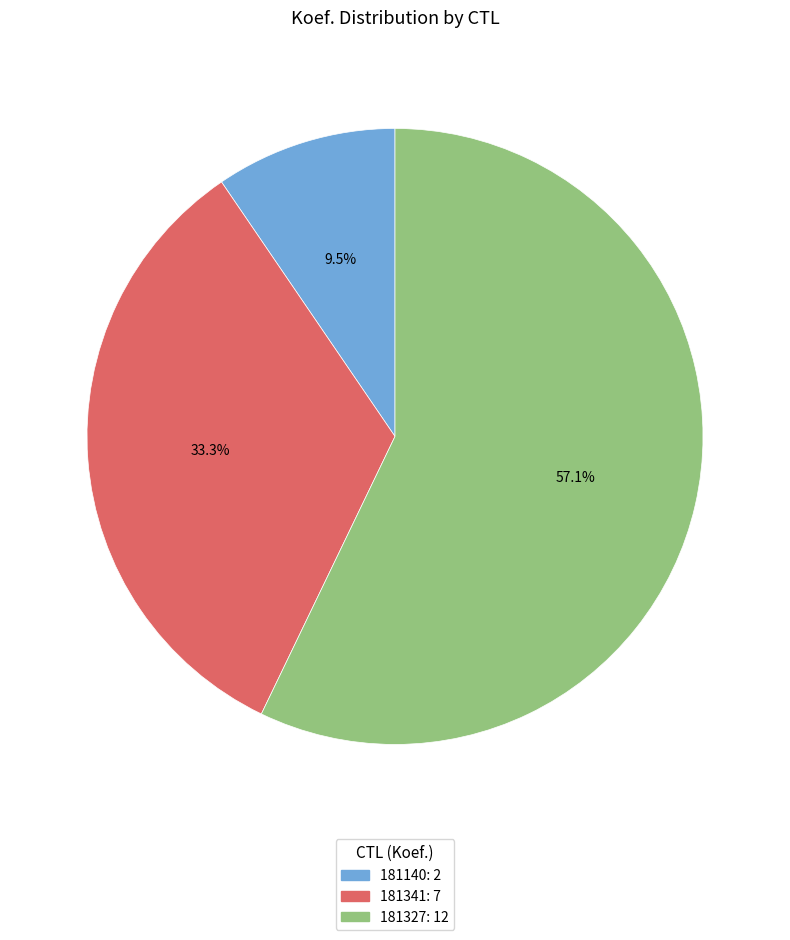

How many slices are in this pie chart?

3